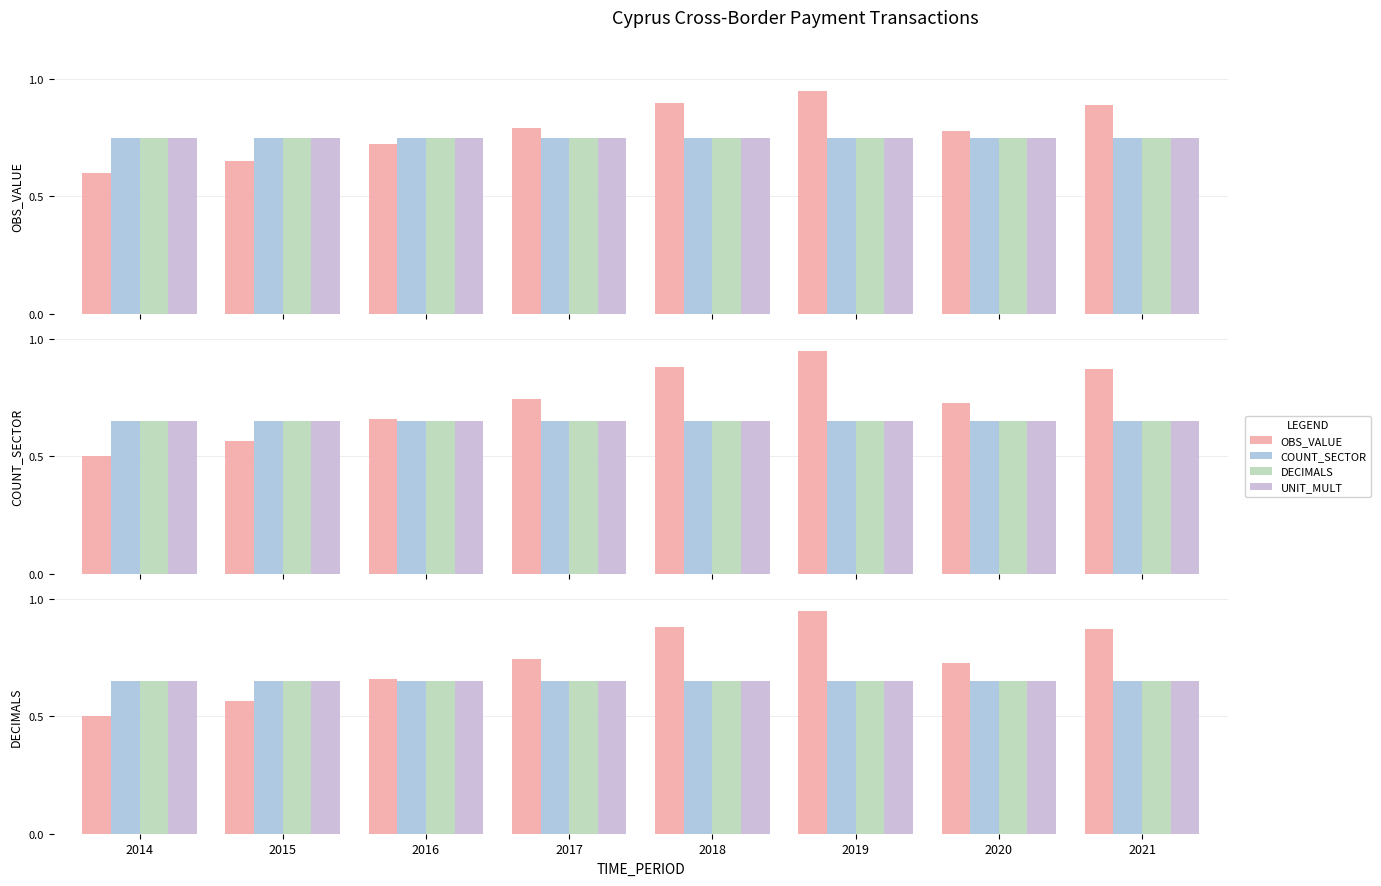

Which category has the lowest value across all series?

2014